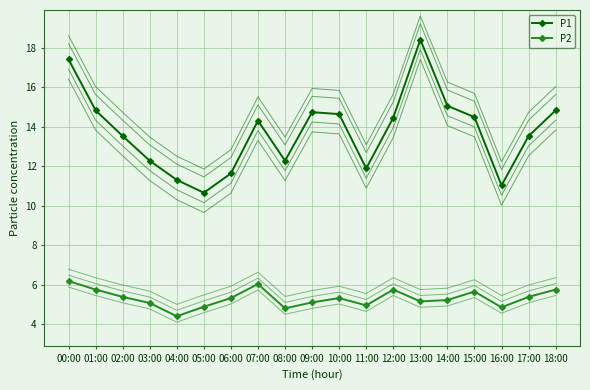

What is the minimum value for P1?

9.7